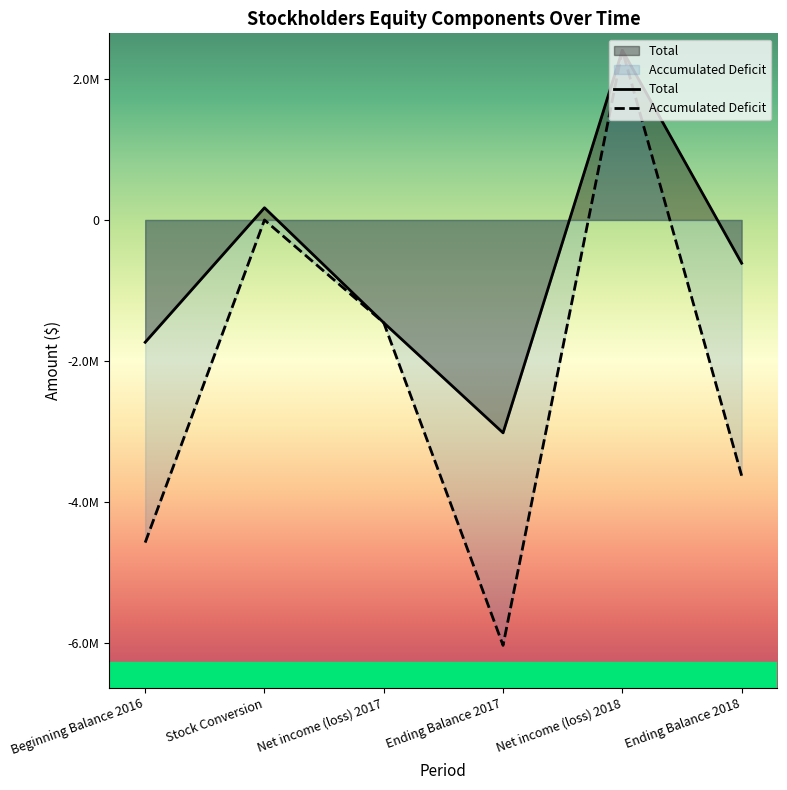

What is the difference between the maximum and minimum values in the Total series?

5431816